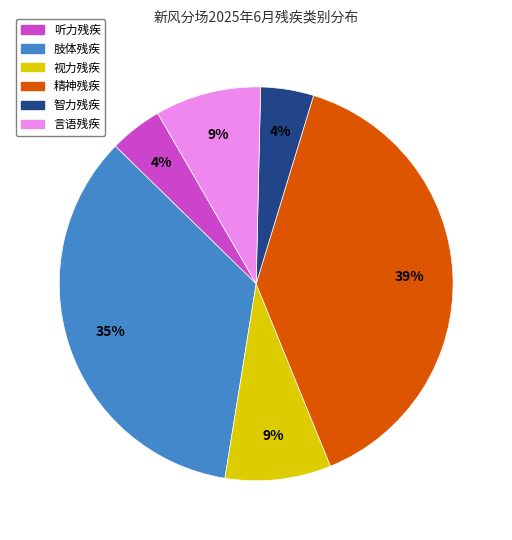

Count the number of slices in the pie.

6